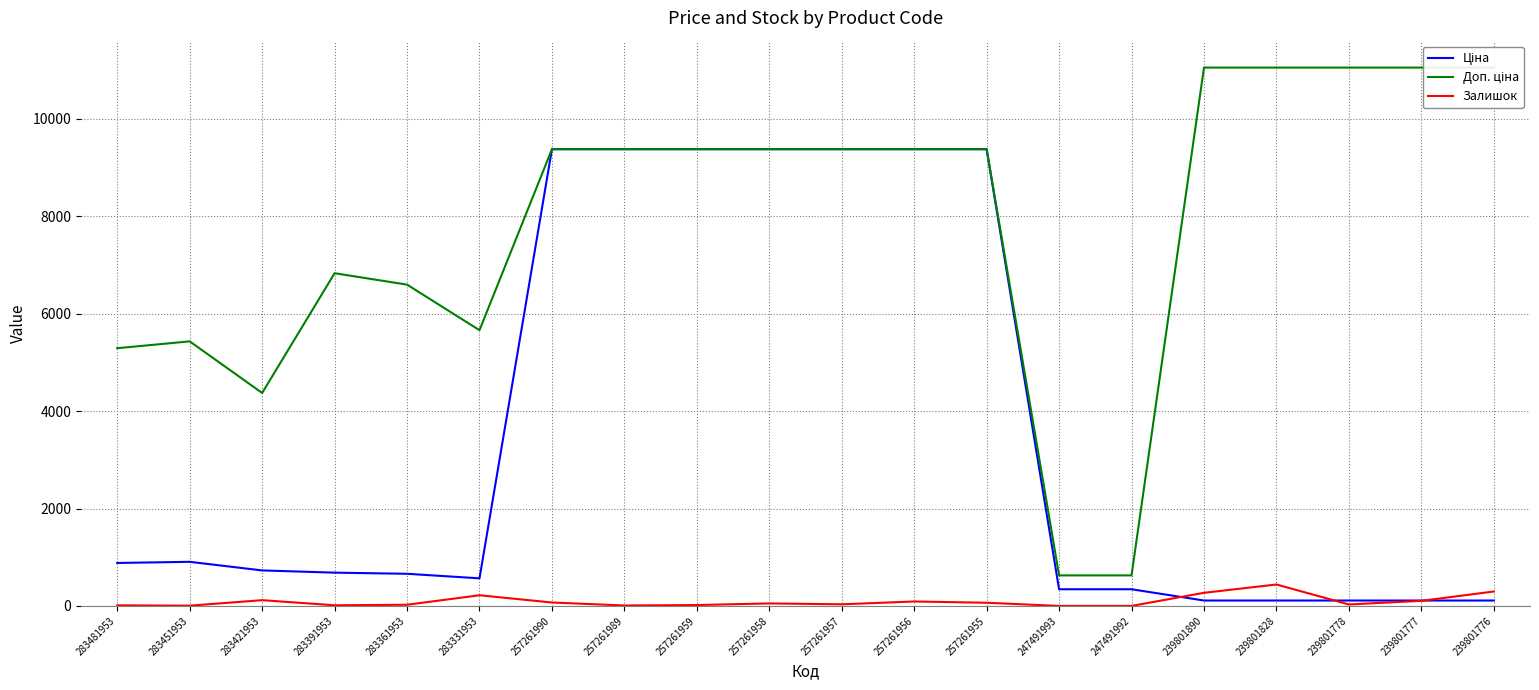

Which series has the largest total across all categories?

Доп. ціна